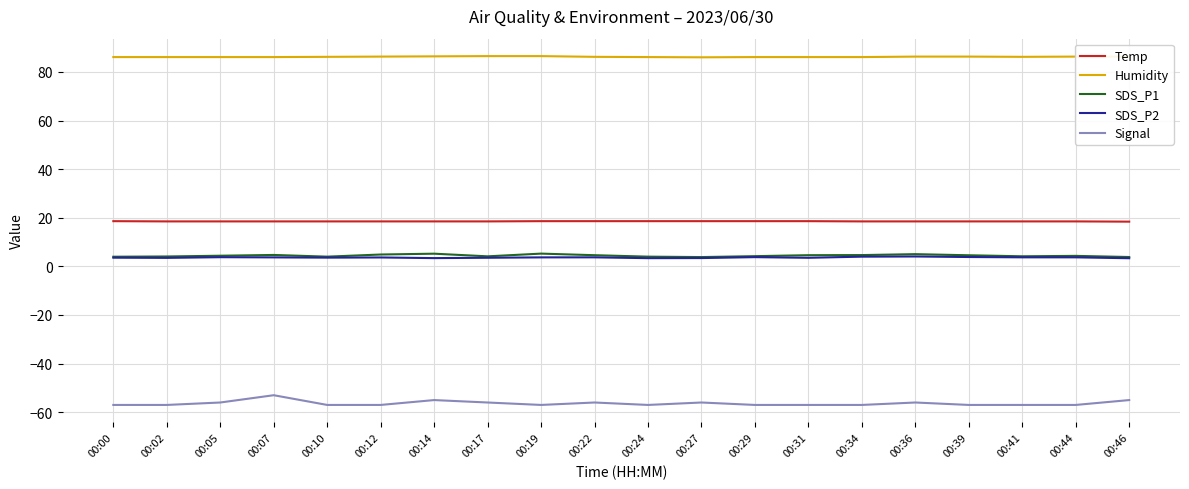

What is the total value across all series at 00:10?

55.3